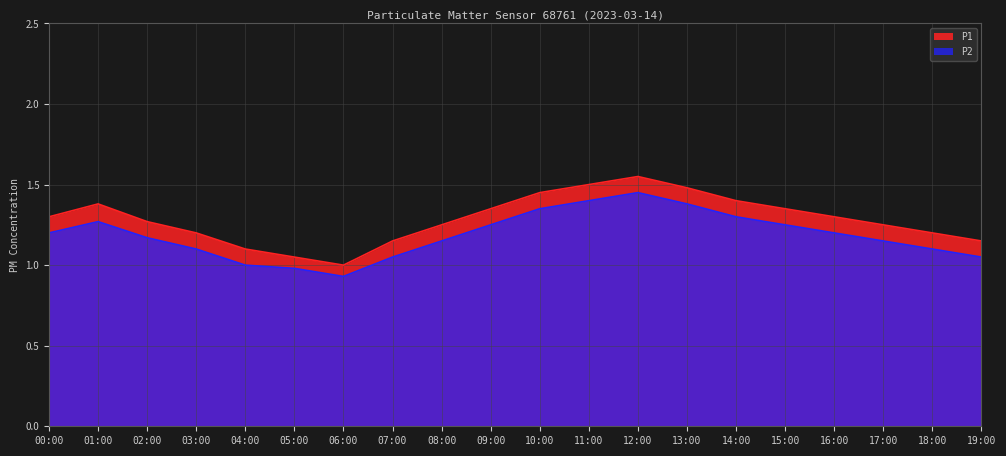

What is the total value across all series at 10:00?

2.8